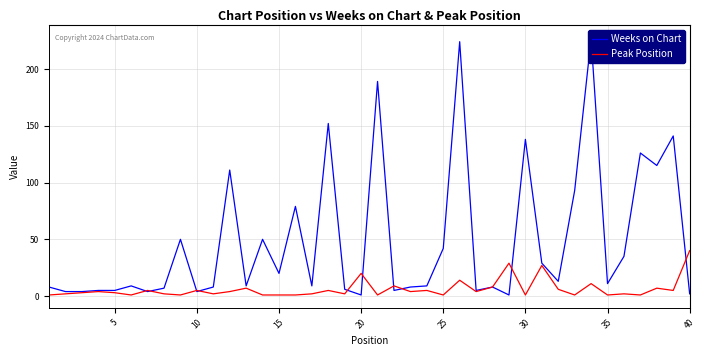

Is it true that Peak Position equals 1 at 35?

True